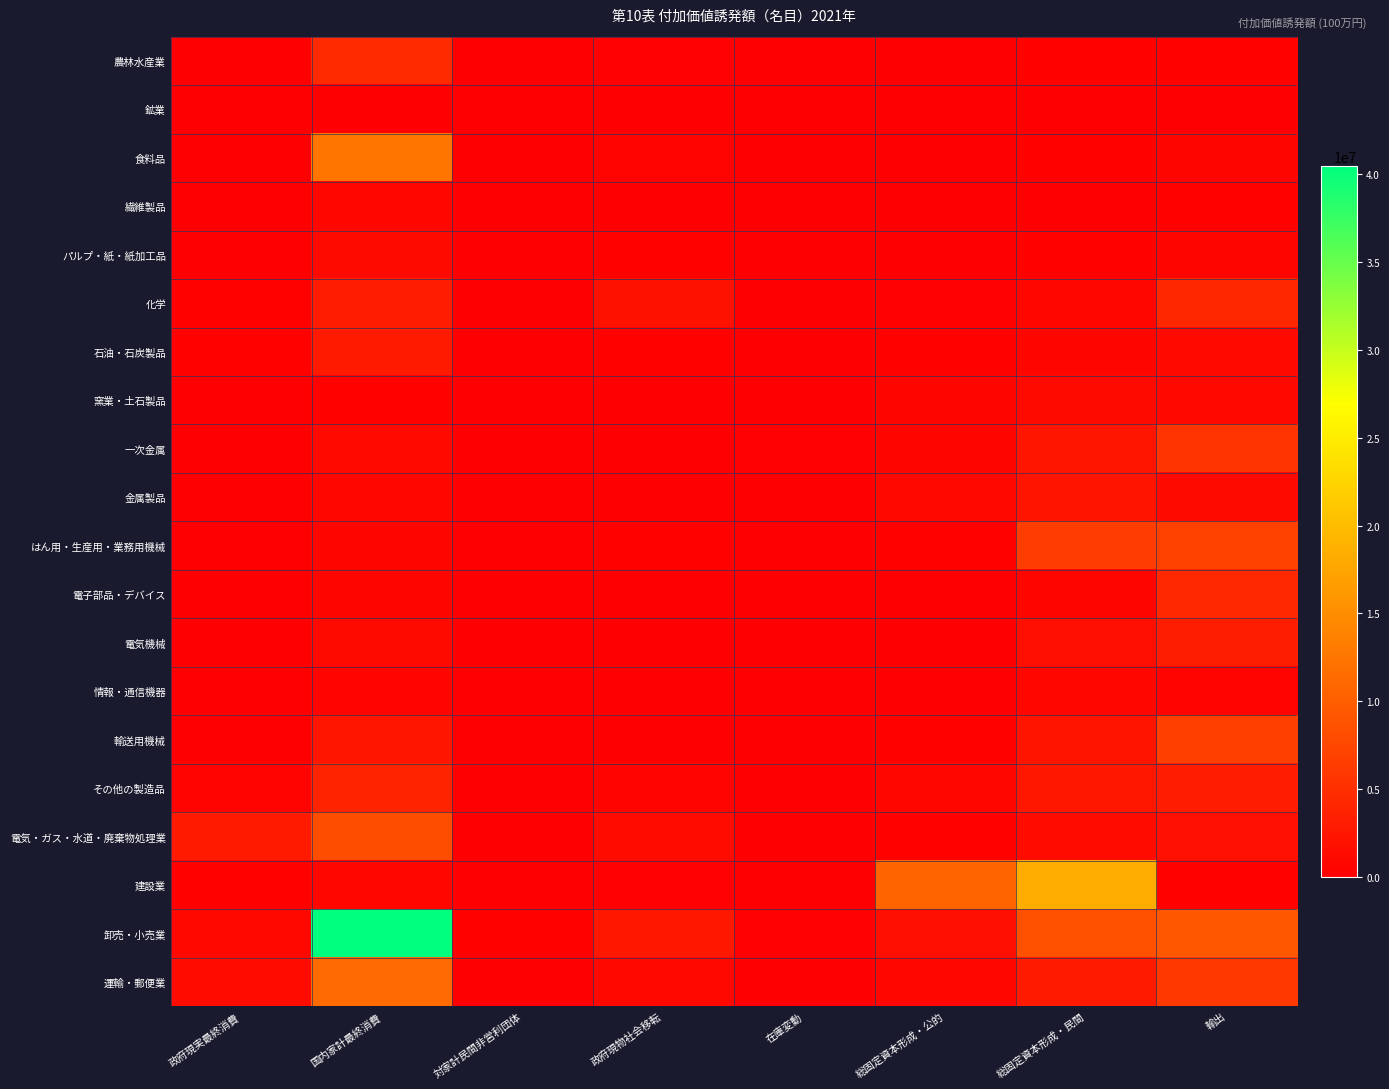

Reading left to right, extract all data points from this chart.

農林水産業: 政府現実最終消費=44743	国内家計最終消費=4570713	対家計民間非営利団体=22575	政府現物社会移転=229418	在庫変動=11707	総固定資本形成・公的=52809	総固定資本形成・民間=281313	輸出=332968
鉱業: 政府現実最終消費=30054	国内家計最終消費=140816	対家計民間非営利団体=2242	政府現物社会移転=20378	在庫変動=6153	総固定資本形成・公的=17316	総固定資本形成・民間=49578	輸出=106633
食料品: 政府現実最終消費=87634	国内家計最終消費=12456526	対家計民間非営利団体=40866	政府現物社会移転=427561	在庫変動=53763	総固定資本形成・公的=66442	総固定資本形成・民間=244096	輸出=606459
繊維製品: 政府現実最終消費=30640	国内家計最終消費=845997	対家計民間非営利団体=4709	政府現物社会移転=44301	在庫変動=0	総固定資本形成・公的=21065	総固定資本形成・民間=111453	輸出=336950
パルプ・紙・紙加工品: 政府現実最終消費=86697	国内家計最終消費=1121601	対家計民間非営利団体=22401	政府現物社会移転=242609	在庫変動=0	総固定資本形成・公的=99653	総固定資本形成・民間=363293	輸出=554602
化学: 政府現実最終消費=292503	国内家計最終消費=3026413	対家計民間非営利団体=137835	政府現物社会移転=1849624	在庫変動=97682	総固定資本形成・公的=202762	総固定資本形成・民間=728035	輸出=4191110
石油・石炭製品: 政府現実最終消費=361420	国内家計最終消費=2787301	対家計民間非営利団体=32901	政府現物社会移転=301724	在庫変動=135879	総固定資本形成・公的=237868	総固定資本形成・民間=630994	輸出=1077092
窯業・土石製品: 政府現実最終消費=34865	国内家計最終消費=354377	対家計民間非営利団体=10104	政府現物社会移転=78931	在庫変動=0	総固定資本形成・公的=602312	総固定資本形成・民間=1160104	輸出=889215
一次金属: 政府現実最終消費=97300	国内家計最終消費=1047232	対家計民間非営利団体=21296	政府現物社会移転=156108	在庫変動=227656	総固定資本形成・公的=687535	総固定資本形成・民間=2365655	輸出=5538705
金属製品: 政府現実最終消費=142016	国内家計最終消費=799475	対家計民間非営利団体=12151	政府現物社会移転=92205	在庫変動=0	総固定資本形成・公的=1025096	総固定資本形成・民間=2276660	輸出=1120639
はん用・生産用・業務用機械: 政府現実最終消費=115917	国内家計最終消費=669459	対家計民間非営利団体=40202	政府現物社会移転=274864	在庫変動=155282	総固定資本形成・公的=329915	総固定資本形成・民間=6521341	輸出=6918887
電子部品・デバイス: 政府現実最終消費=70543	国内家計最終消費=597793	対家計民間非営利団体=16200	政府現物社会移転=40488	在庫変動=120475	総固定資本形成・公的=72264	総固定資本形成・民間=555456	輸出=4327940
電気機械: 政府現実最終消費=41750	国内家計最終消費=1119874	対家計民間非営利団体=9081	政府現物社会移転=26219	在庫変動=39593	総固定資本形成・公的=156964	総固定資本形成・民間=1667496	輸出=3103297
情報・通信機器: 政府現実最終消費=14447	国内家計最終消費=537848	対家計民間非営利団体=622	政府現物社会移転=3397	在庫変動=0	総固定資本形成・公的=154320	総固定資本形成・民間=742034	輸出=467769
輸送用機械: 政府現実最終消費=110548	国内家計最終消費=2351065	対家計民間非営利団体=28068	政府現物社会移転=57341	在庫変動=0	総固定資本形成・公的=265572	総固定資本形成・民間=2167139	輸出=6729112
その他の製造品: 政府現実最終消費=395783	国内家計最終消費=3949720	対家計民間非営利団体=69073	政府現物社会移転=529259	在庫変動=0	総固定資本形成・公的=776736	総固定資本形成・民間=2582492	輸出=3058279
電気・ガス・水道・廃棄物処理業: 政府現実最終消費=2824450	国内家計最終消費=8174923	対家計民間非営利団体=144143	政府現物社会移転=1198040	在庫変動=21637	総固定資本形成・公的=356508	総固定資本形成・民間=1302695	輸出=1758221
建設業: 政府現実最終消費=242795	国内家計最終消費=847728	対家計民間非営利団体=21004	政府現物社会移転=178464	在庫変動=2738	総固定資本形成・公的=10602763	総固定資本形成・民間=18195205	輸出=251064
卸売・小売業: 政府現実最終消費=992764	国内家計最終消費=40472371	対家計民間非営利団体=242527	政府現物社会移転=2472215	在庫変動=159200	総固定資本形成・公的=1715998	総固定資本形成・民間=8544215	輸出=9211938
運輸・郵便業: 政府現実最終消費=1313748	国内家計最終消費=11433054	対家計民間非営利団体=112424	政府現物社会移転=958659	在庫変動=63358	総固定資本形成・公的=820374	総固定資本形成・民間=2777835	輸出=5966332